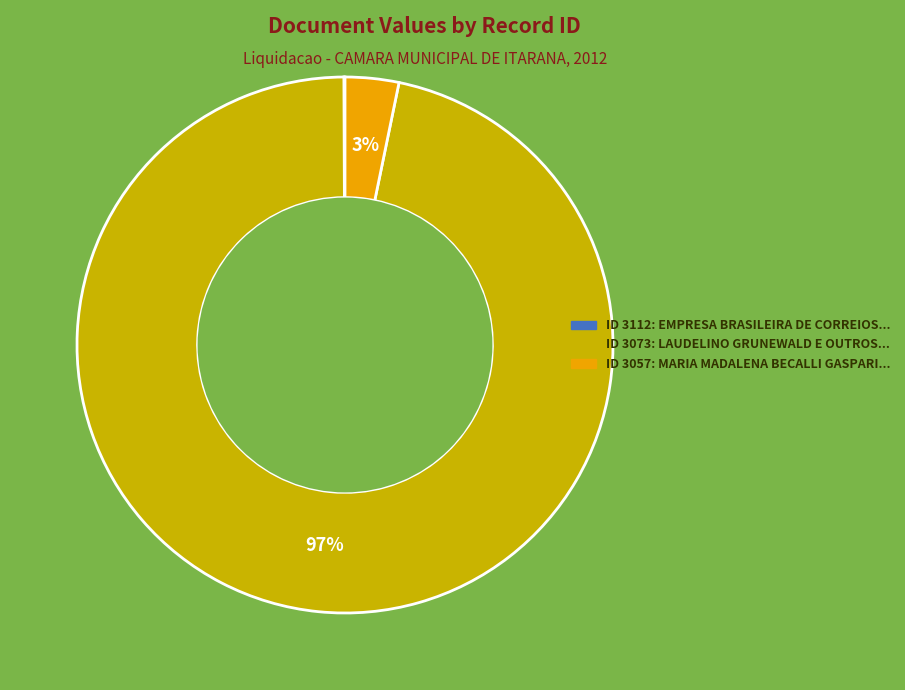

To the nearest percent, what is the difference between the largest and smallest slice percentages?

97%